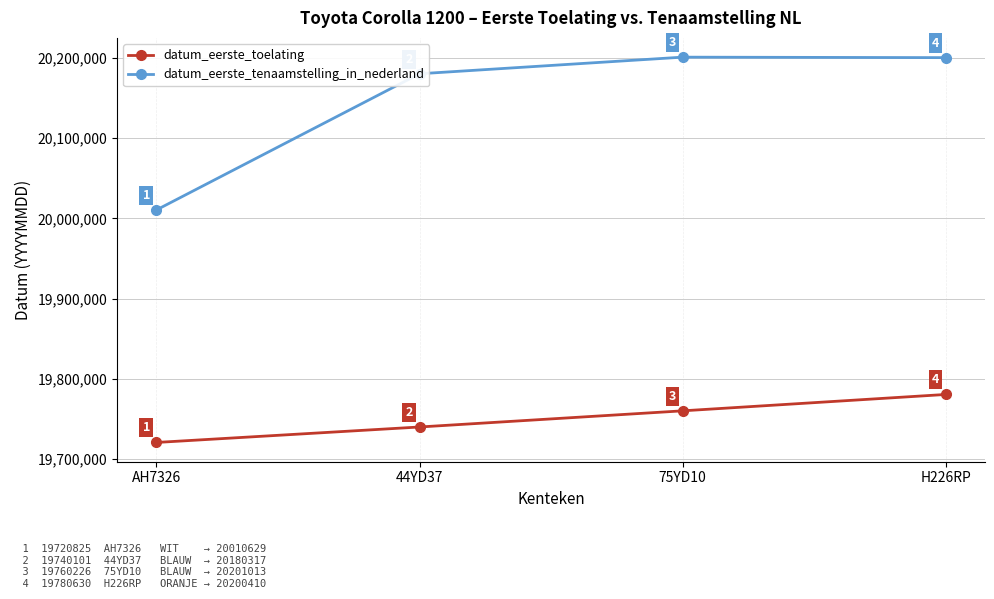

What is the average value of the datum_eerste_tenaamstelling_in_nederland series?

20148092